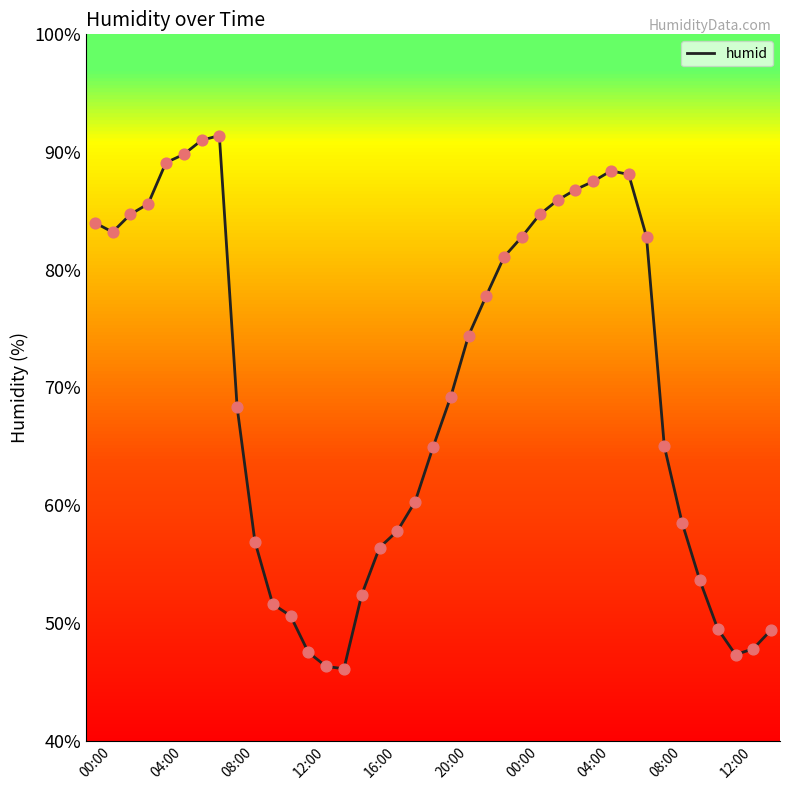

What is the difference between the maximum and minimum values?

45.3